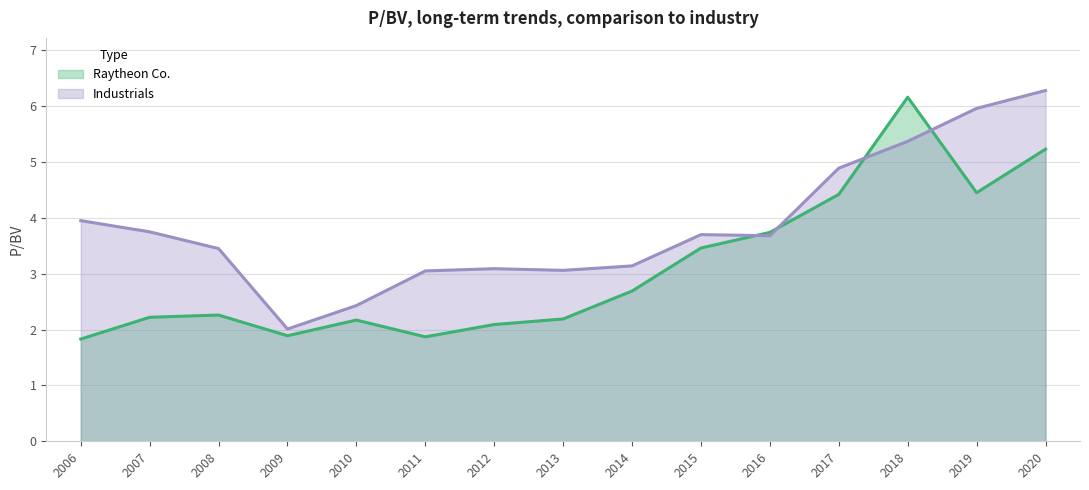

What is the average value of the Industrials series?

3.9